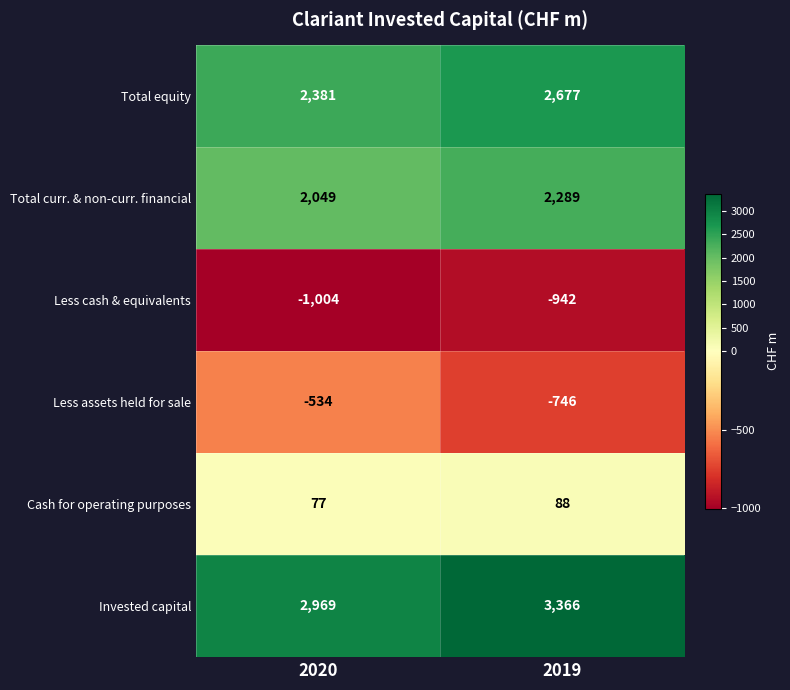

What is the difference between the maximum and minimum values in the Invested capital series?

397